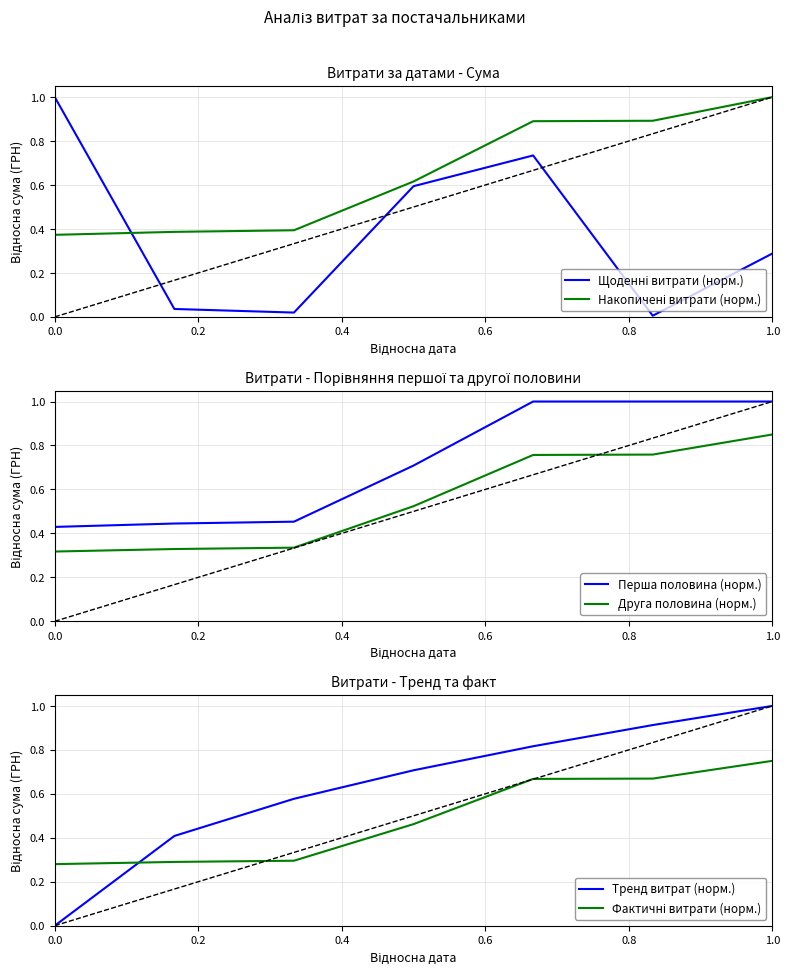

What is the difference between the maximum and second lowest values in the Накопичені витрати (норм.) series?

0.6